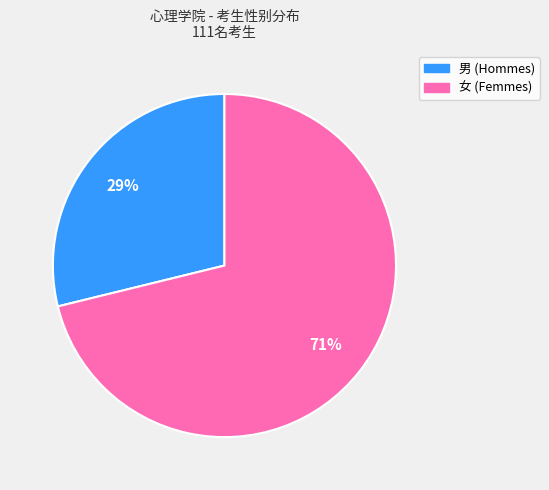

Which slice is the largest?

女